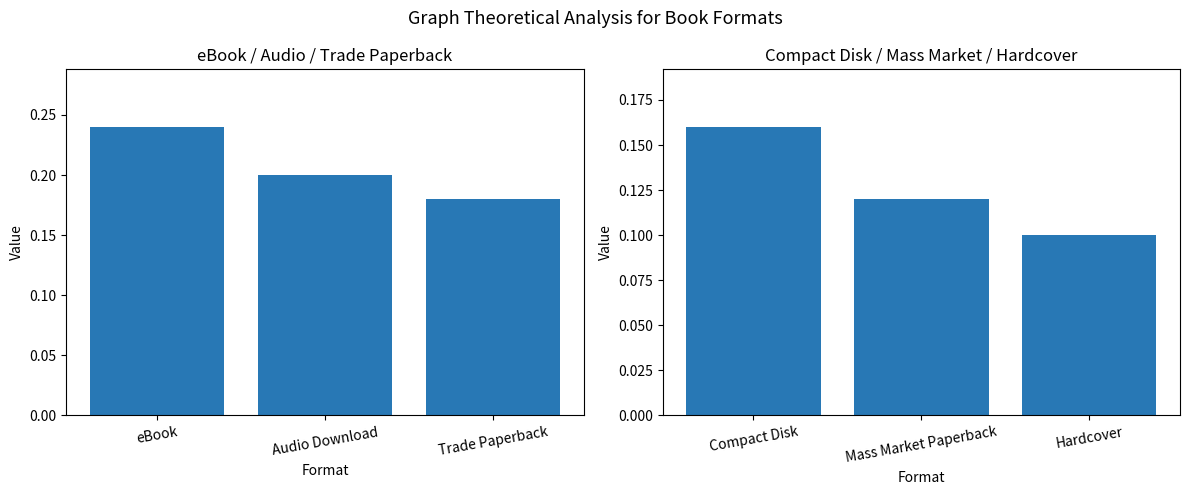

Are the bars grouped side by side (vs. stacked)?

No